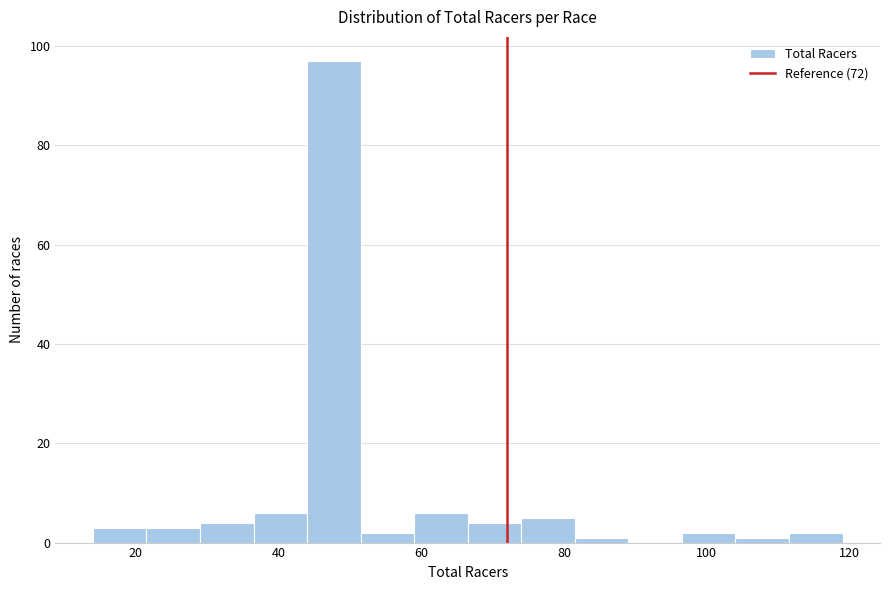

Read against the x-axis, roughly where is the centre of the tallest bar?

48